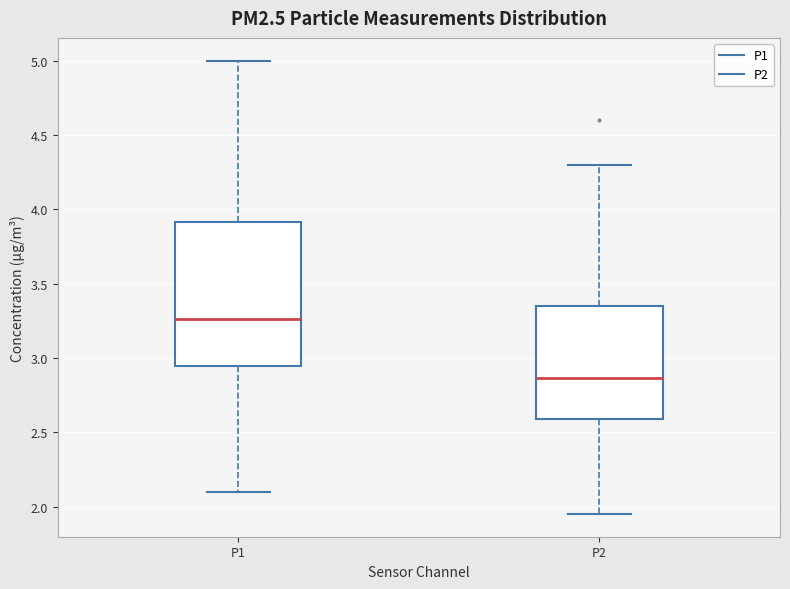

Where does the lower whisker of the box for P2 end on the y-axis? The values are not printed on the chart, so give them approximately, as read against the axis.

1.95